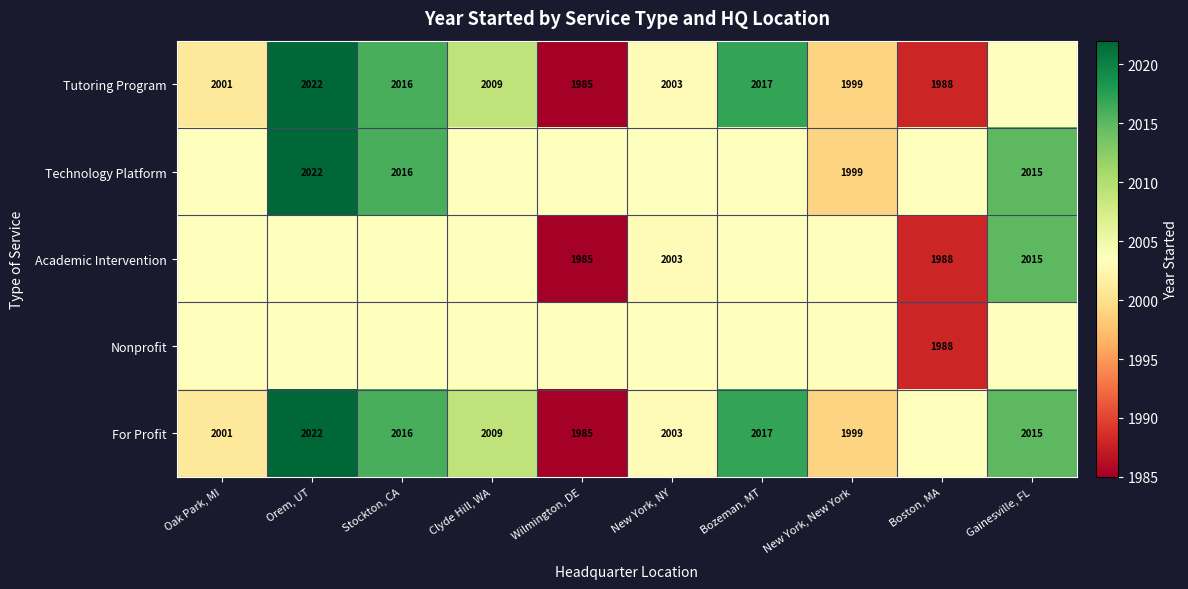

What is the difference between the highest and lowest values at Stockton, CA?

12.5